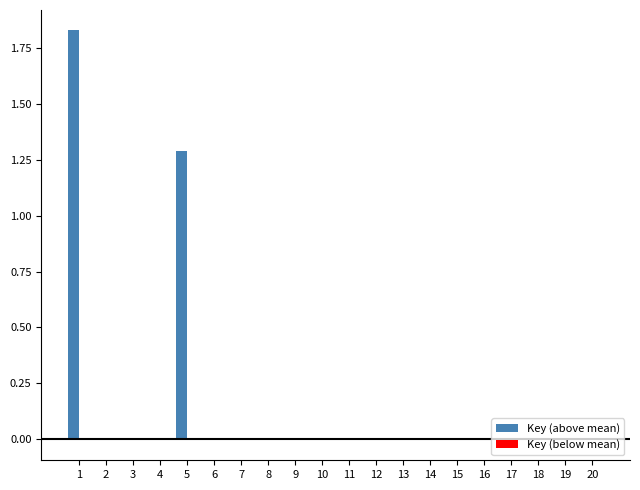

Which series has the largest total across all categories?

Key (above mean)